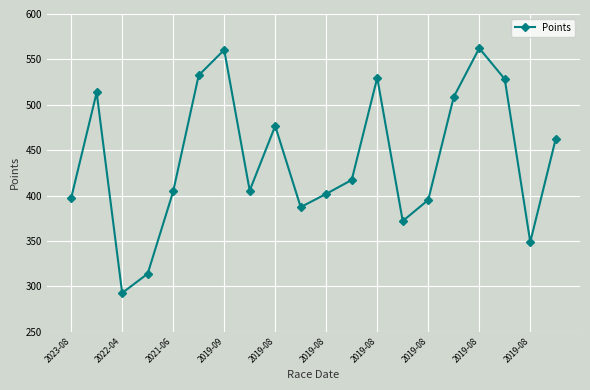

What is the value of the 6th point from the left?

532.4